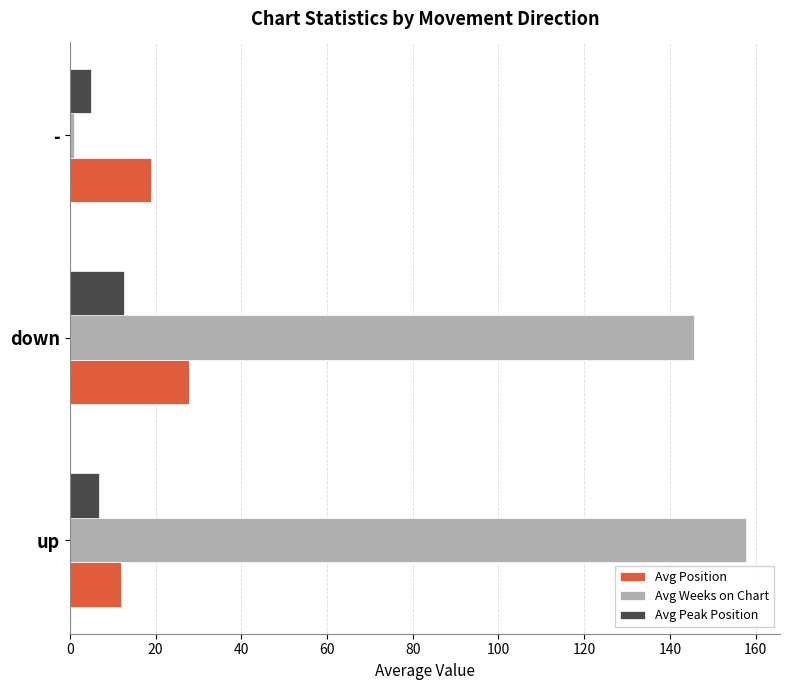

What value does the Avg Position series have at up?

11.9